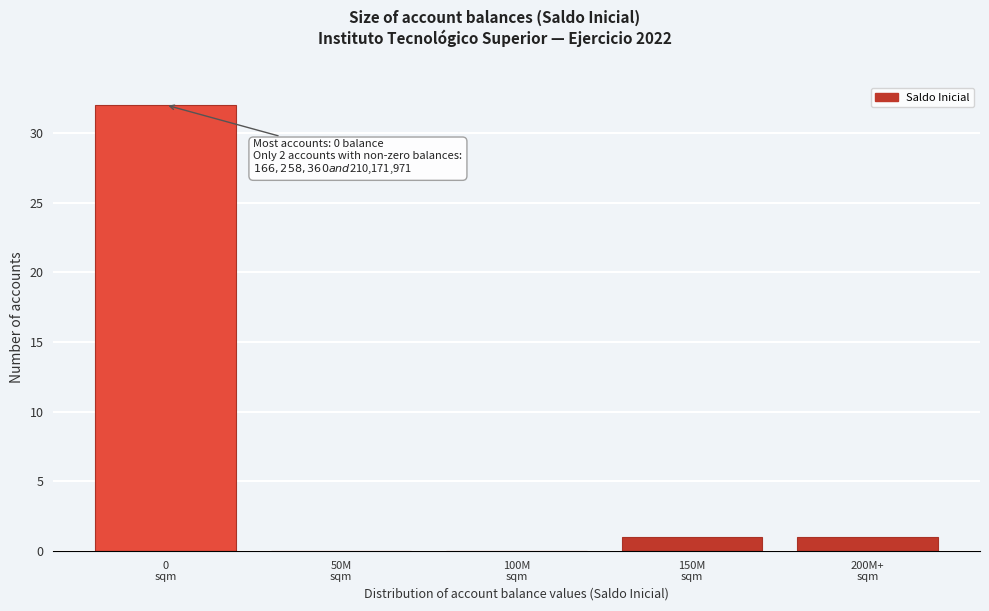

What is the maximum value shown in the chart?

32